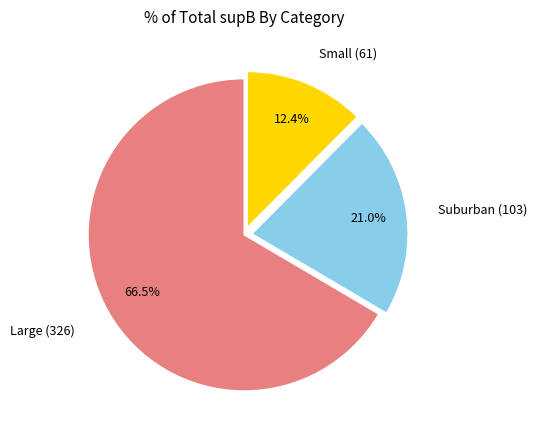

How many segments does this pie chart have?

3